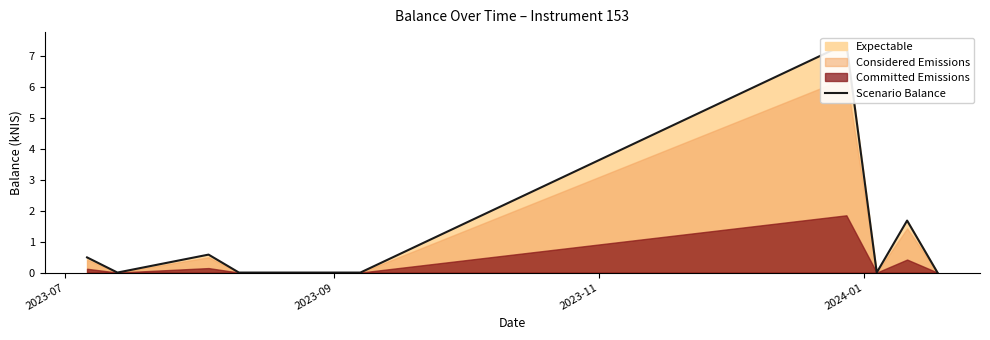

Reading left to right, list all the values displayed in this chart.

0.5	0.0	0.6	0.0	0.0	7.4	0.0	1.7	0.0